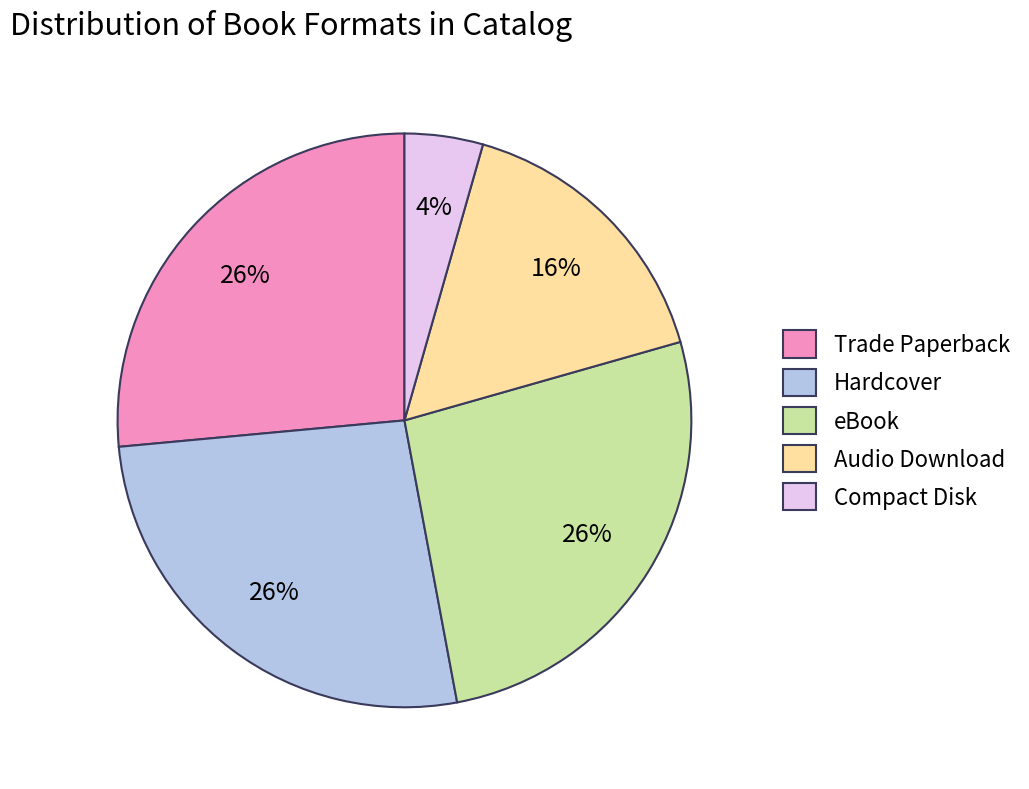

Do Compact Disk and eBook together represent more than half of the pie?

No